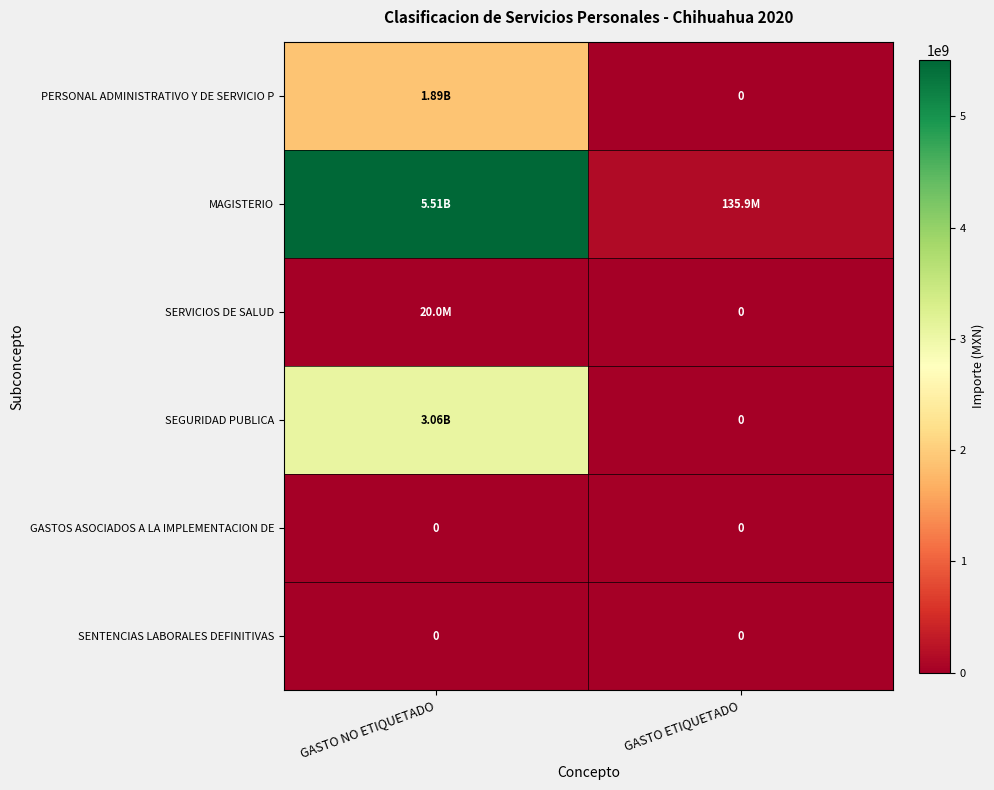

List the labels in order of SENTENCIAS LABORALES DEFINITIVAS value, largest first.

GASTO NO ETIQUETADO, GASTO ETIQUETADO